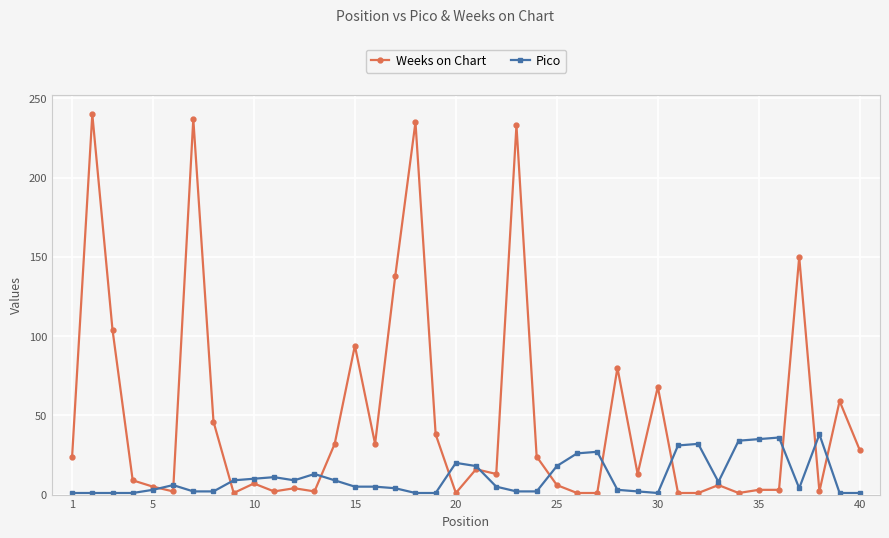

True or false: Weeks on Chart has more than 1 points higher than both neighbors.

True